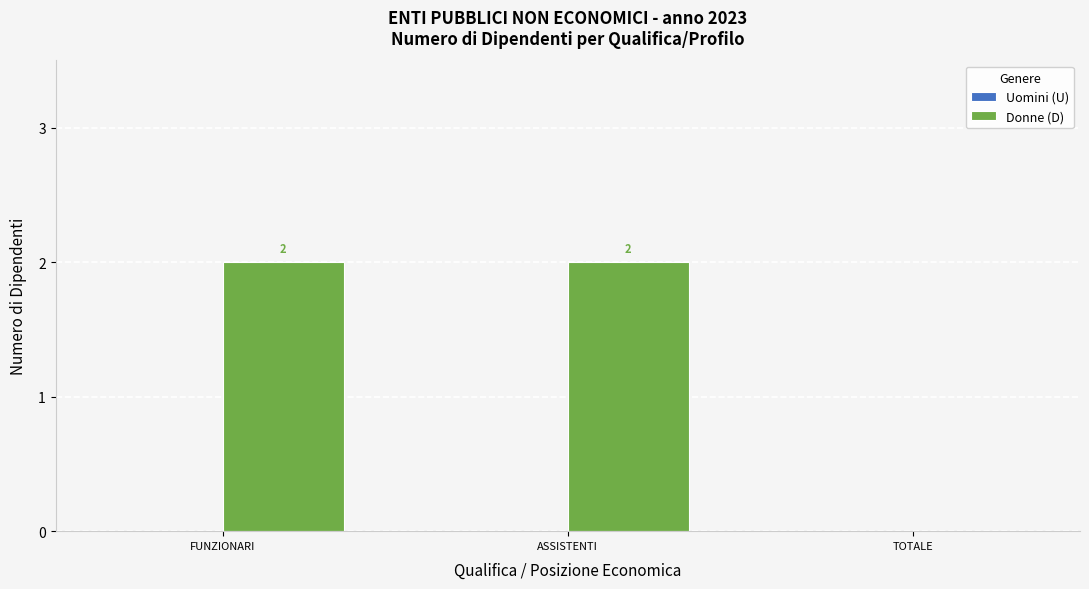

Reading left to right, extract all data points from this chart.

FUNZIONARI=2	ASSISTENTI=2	TOTALE=0